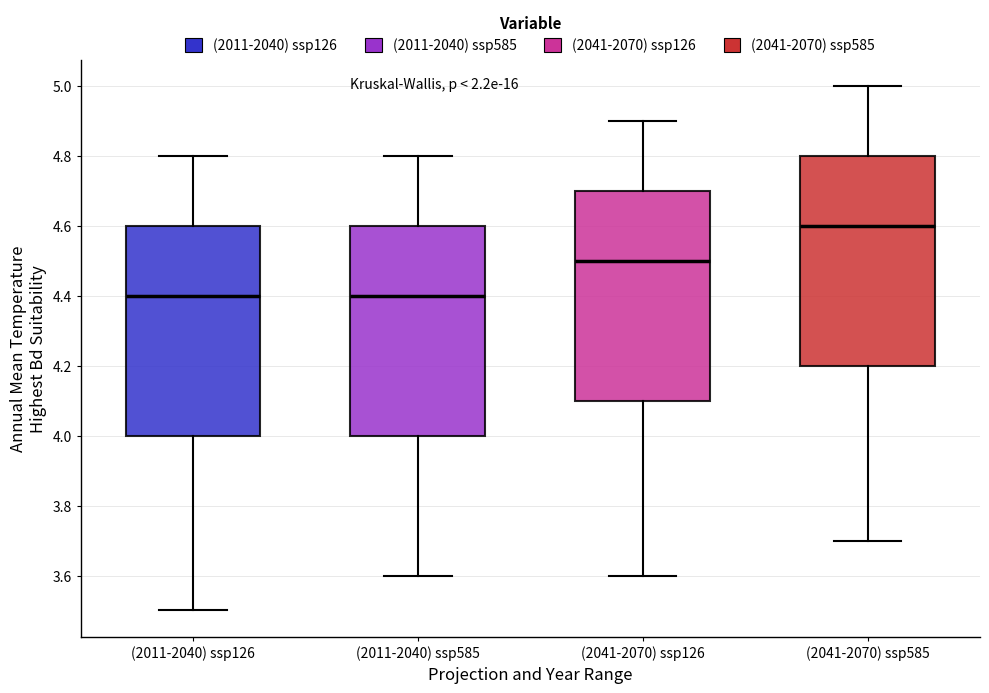

Where does the upper whisker of the box for (2041-2070) ssp126 end on the y-axis? The values are not printed on the chart, so give them approximately, as read against the axis.

4.9